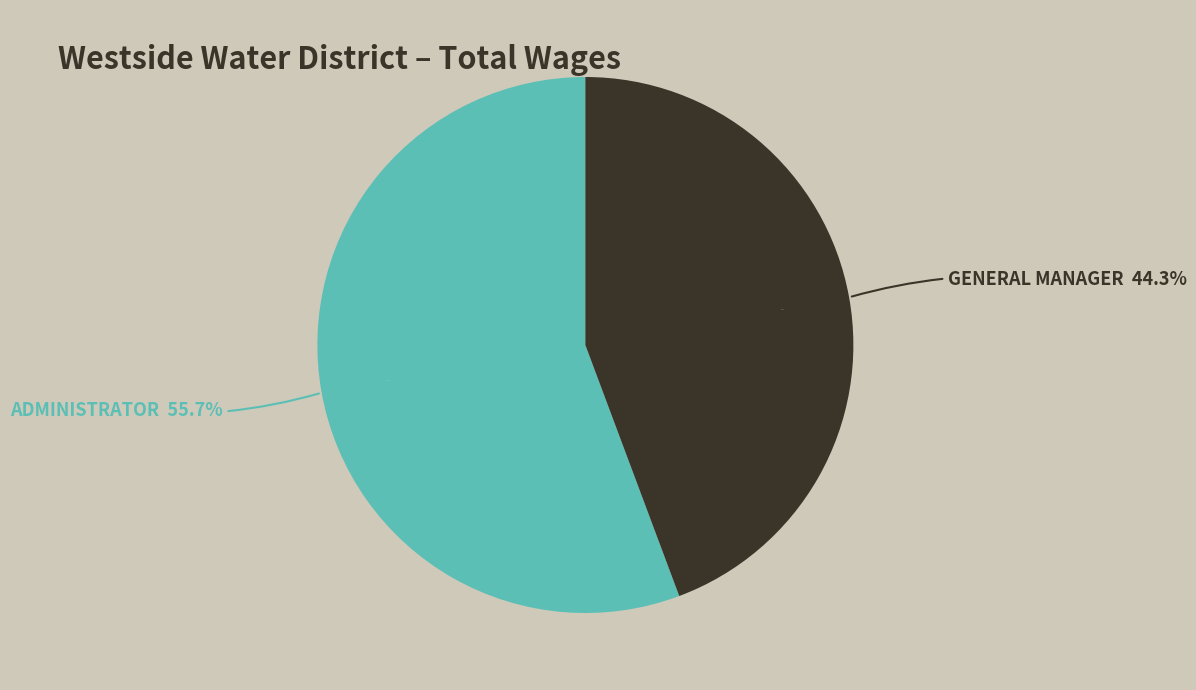

Count the number of slices in the pie.

2